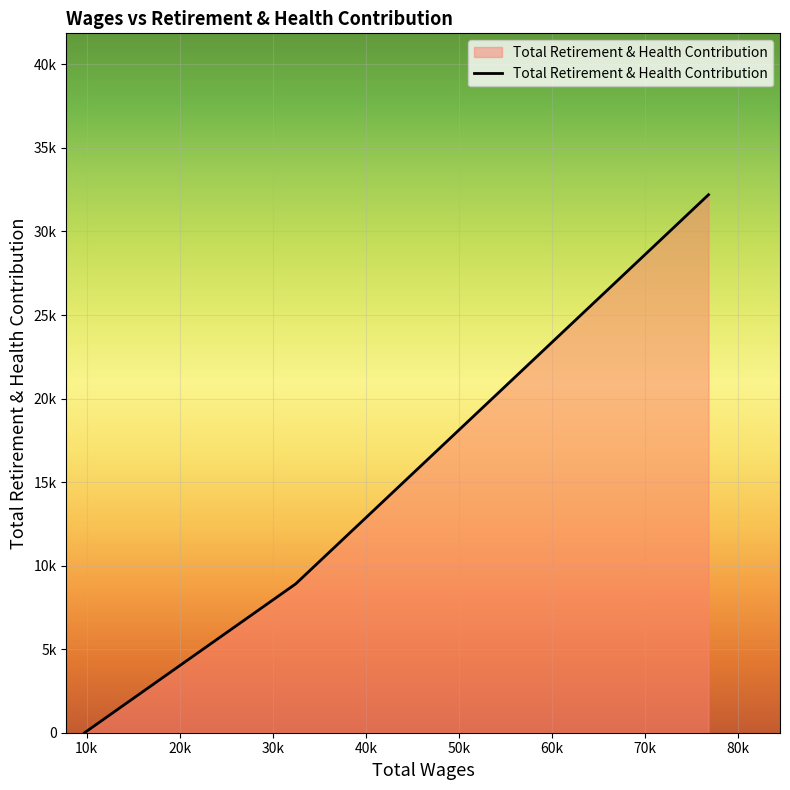

Is this an area chart (filled region under the line)?

Yes